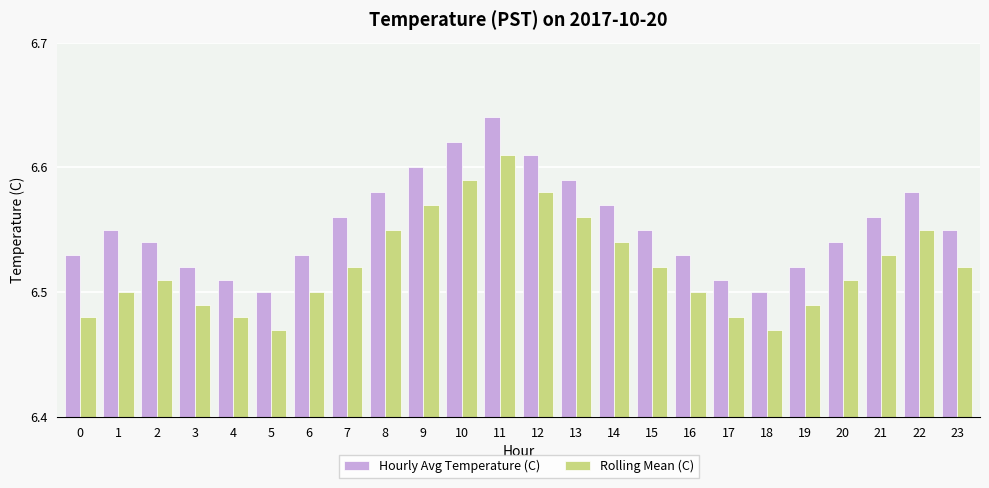

Which label corresponds to the largest value in the chart?

11